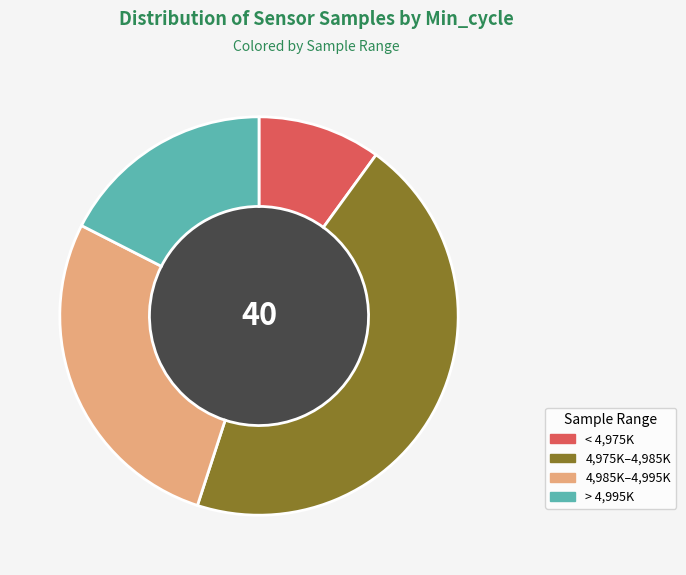

Between 4,975K–4,985K and 4,985K–4,995K, which is larger?

4,975K–4,985K